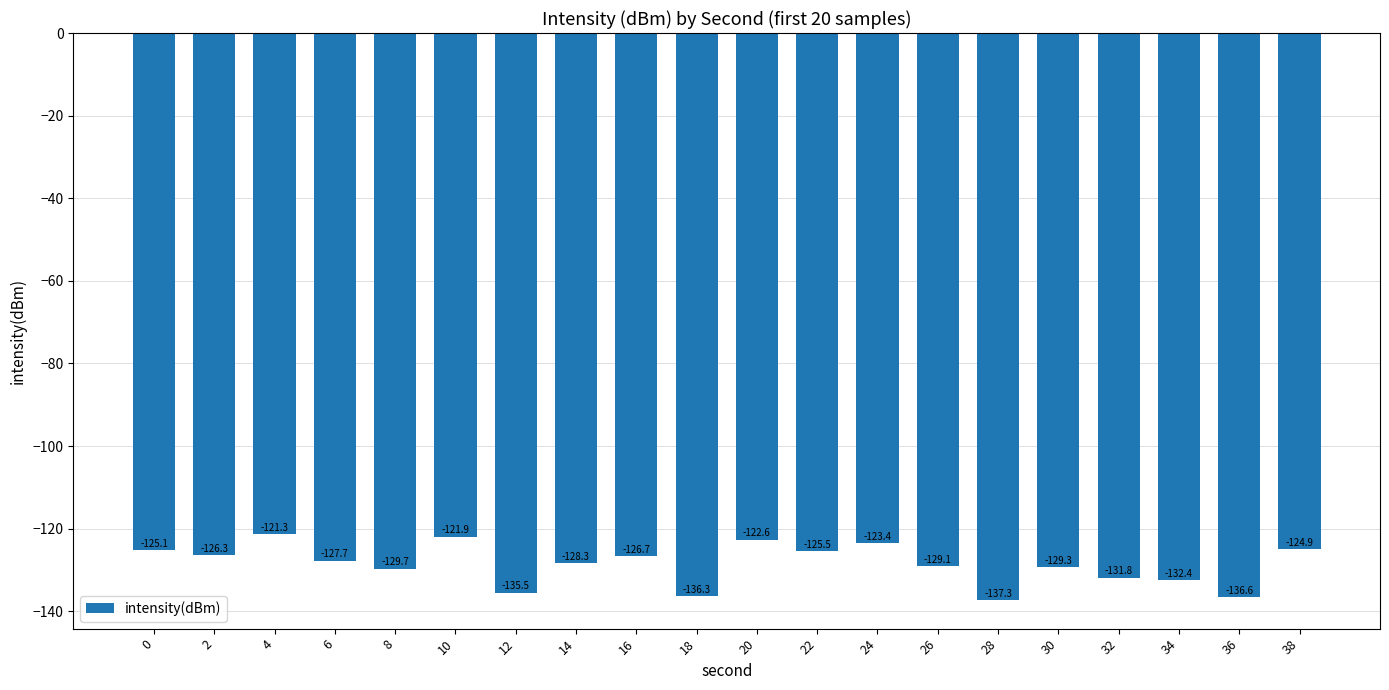

Reading left to right, transcribe all the data shown in this chart.

-125.1	-126.3	-121.3	-127.7	-129.7	-121.9	-135.5	-128.3	-126.7	-136.3	-122.6	-125.5	-123.4	-129.1	-137.3	-129.3	-131.8	-132.4	-136.6	-124.9